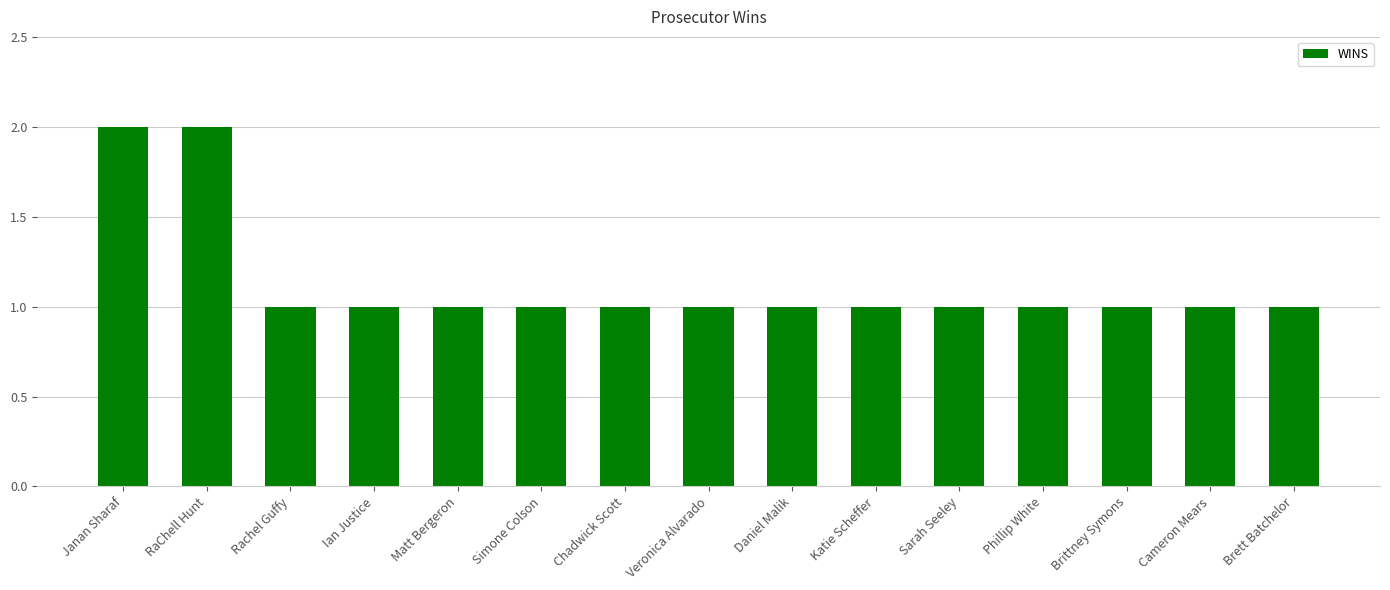

Approximately how many times larger is the value at Veronica Alvarado compared to Janan Sharaf?

0.5